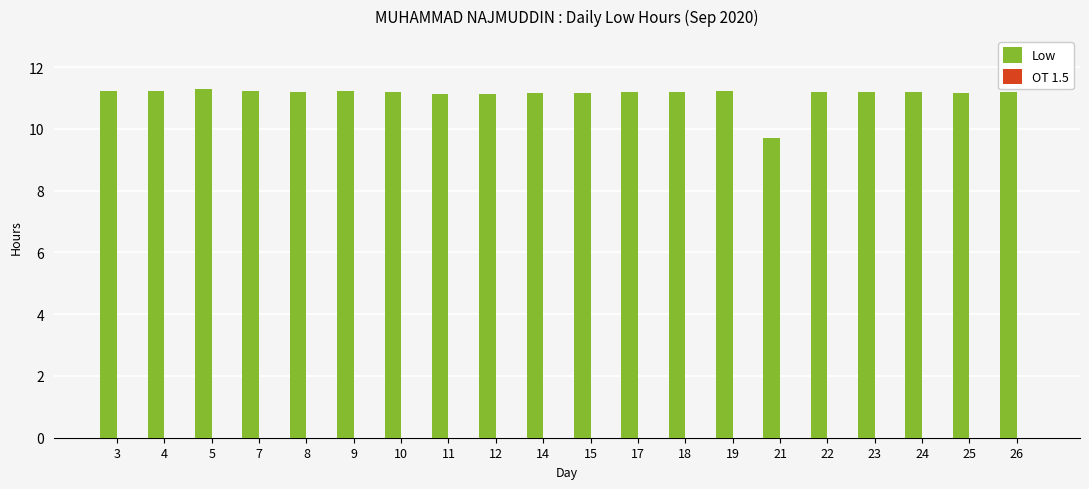

What is the value of the 7th bar from the left?

11.2